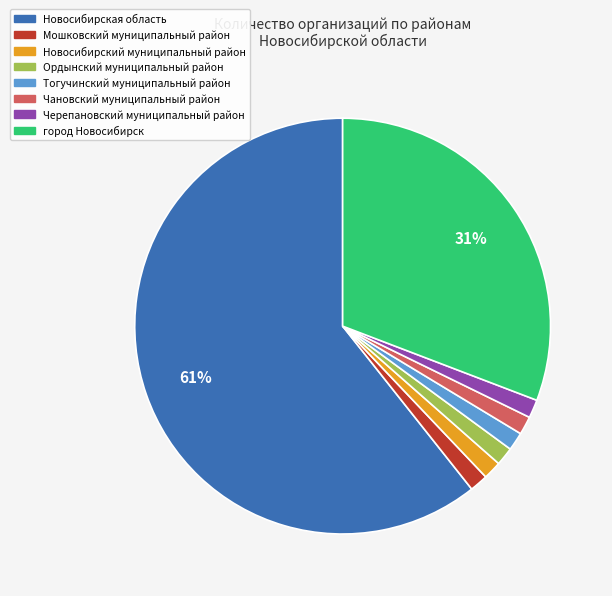

What is the ratio of the value at Мошковский муниципальный район to the value at Ордынский муниципальный район?

1.0